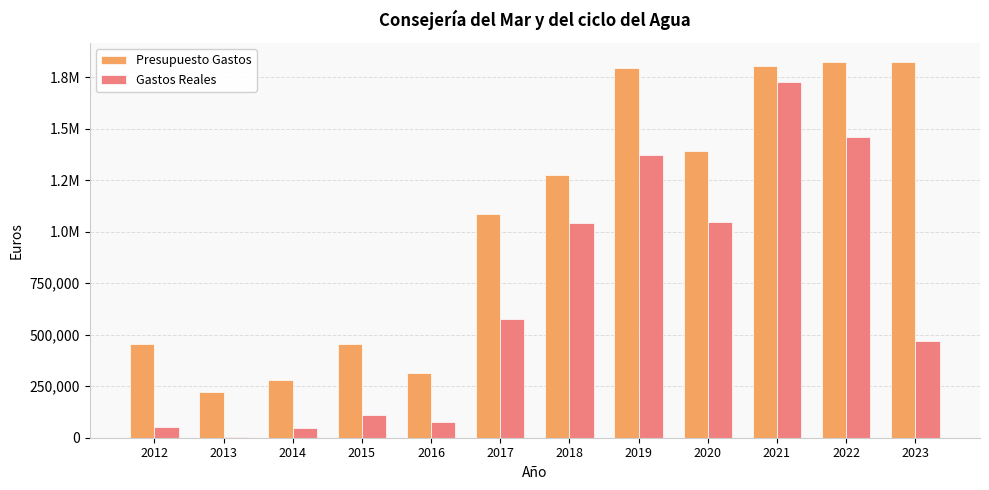

Where is Gastos Reales nearest to the value 863521?

2018